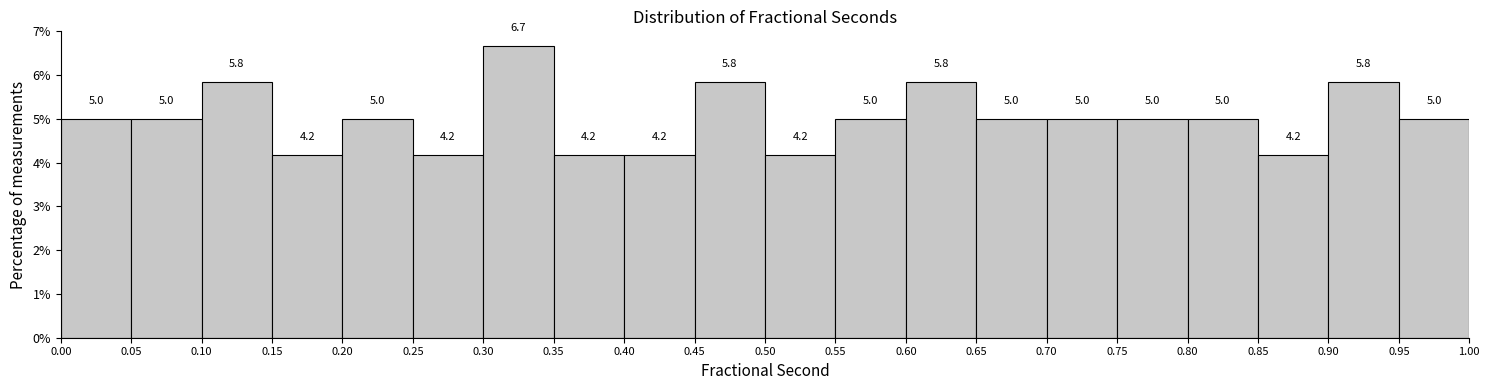

Reading left to right, transcribe this chart: for each bar, give the range it covers on the x-axis and its height.

0.00 to 0.05: 5.0
0.05 to 0.10: 5.0
0.10 to 0.15: 5.8
0.15 to 0.20: 4.2
0.20 to 0.25: 5.0
0.25 to 0.30: 4.2
0.30 to 0.35: 6.7
0.35 to 0.40: 4.2
0.40 to 0.45: 4.2
0.45 to 0.50: 5.8
0.50 to 0.55: 4.2
0.55 to 0.60: 5.0
0.60 to 0.65: 5.8
0.65 to 0.70: 5.0
0.70 to 0.75: 5.0
0.75 to 0.80: 5.0
0.80 to 0.85: 5.0
0.85 to 0.90: 4.2
0.90 to 0.95: 5.8
0.95 to 1.00: 5.0